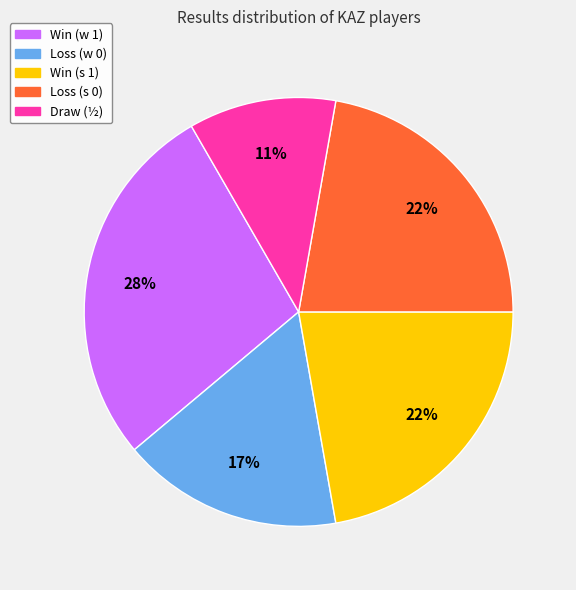

To the nearest percent, what is the difference between the largest and smallest slice percentages?

17%